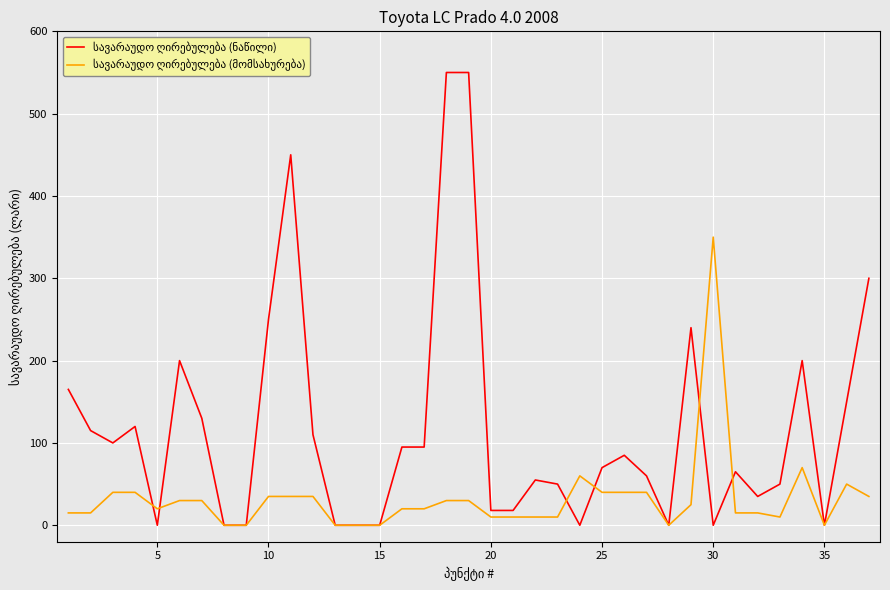

What is the maximum value shown in the chart?

550